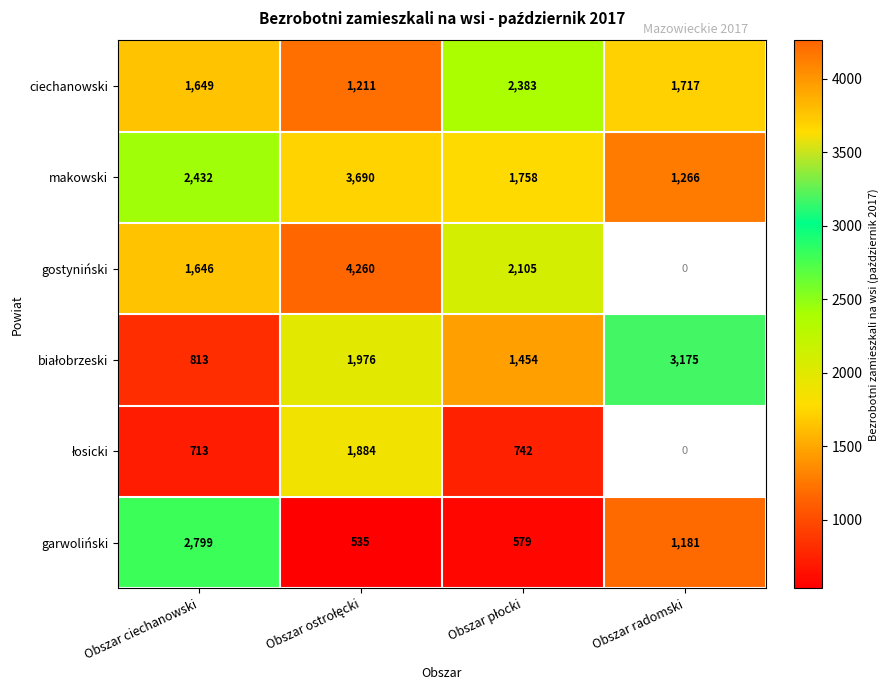

Where is makowski nearest to the value 2478?

Obszar ciechanowski